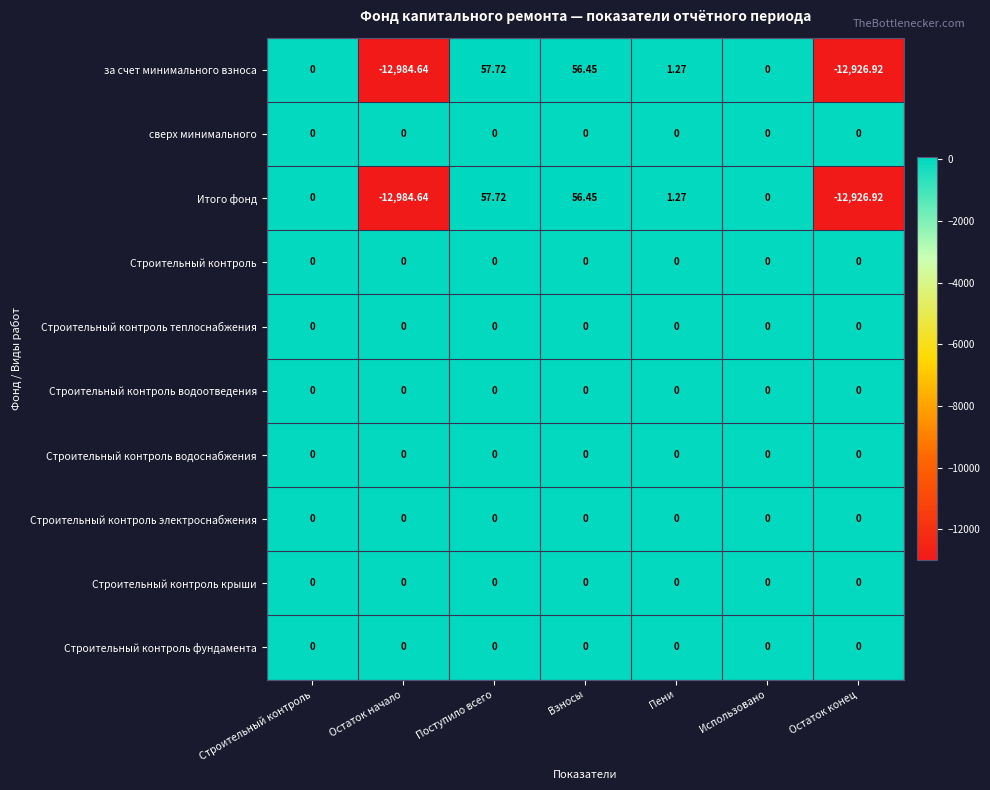

At which category is the sum across all series the highest?

Поступило всего